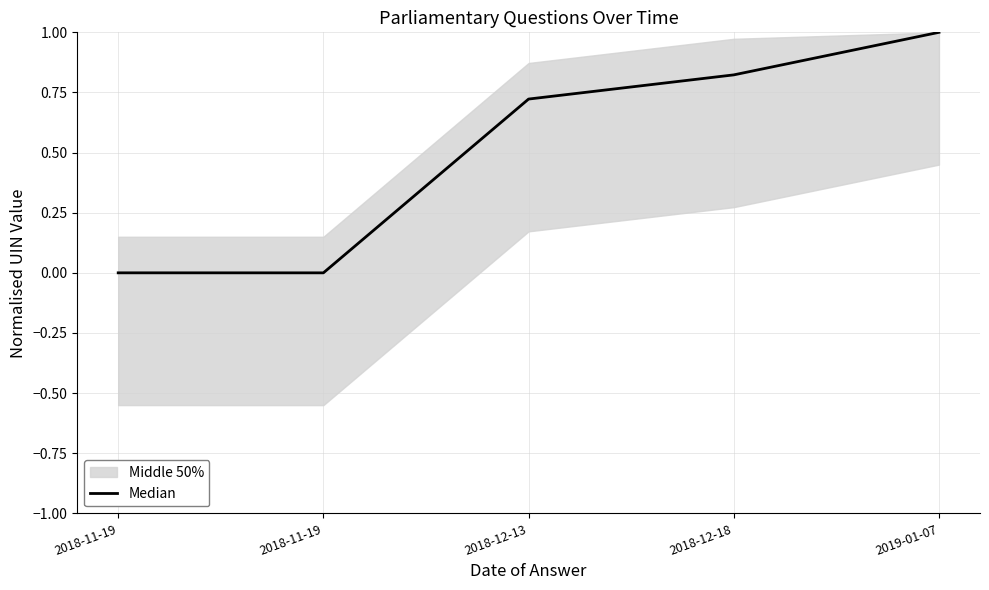

True or false: the data has more than 0 interior local peaks.

False